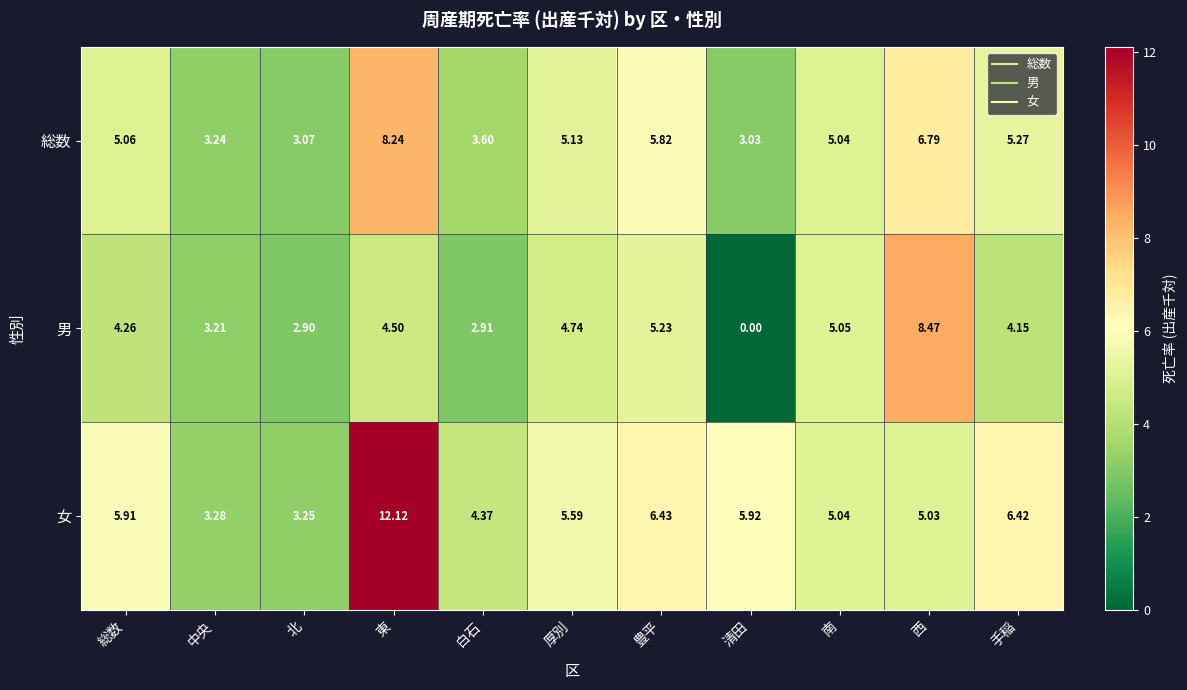

List the series in order of their peak value, highest first.

女, 男, 総数